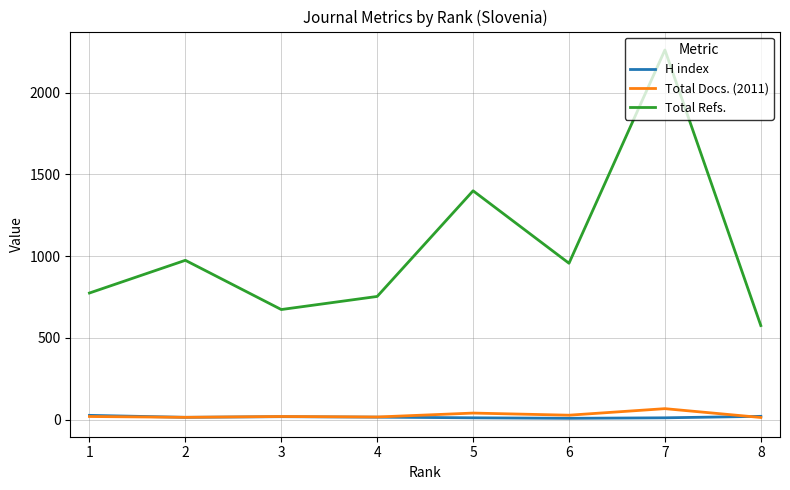

Which series has the widest spread of values?

Total Refs.